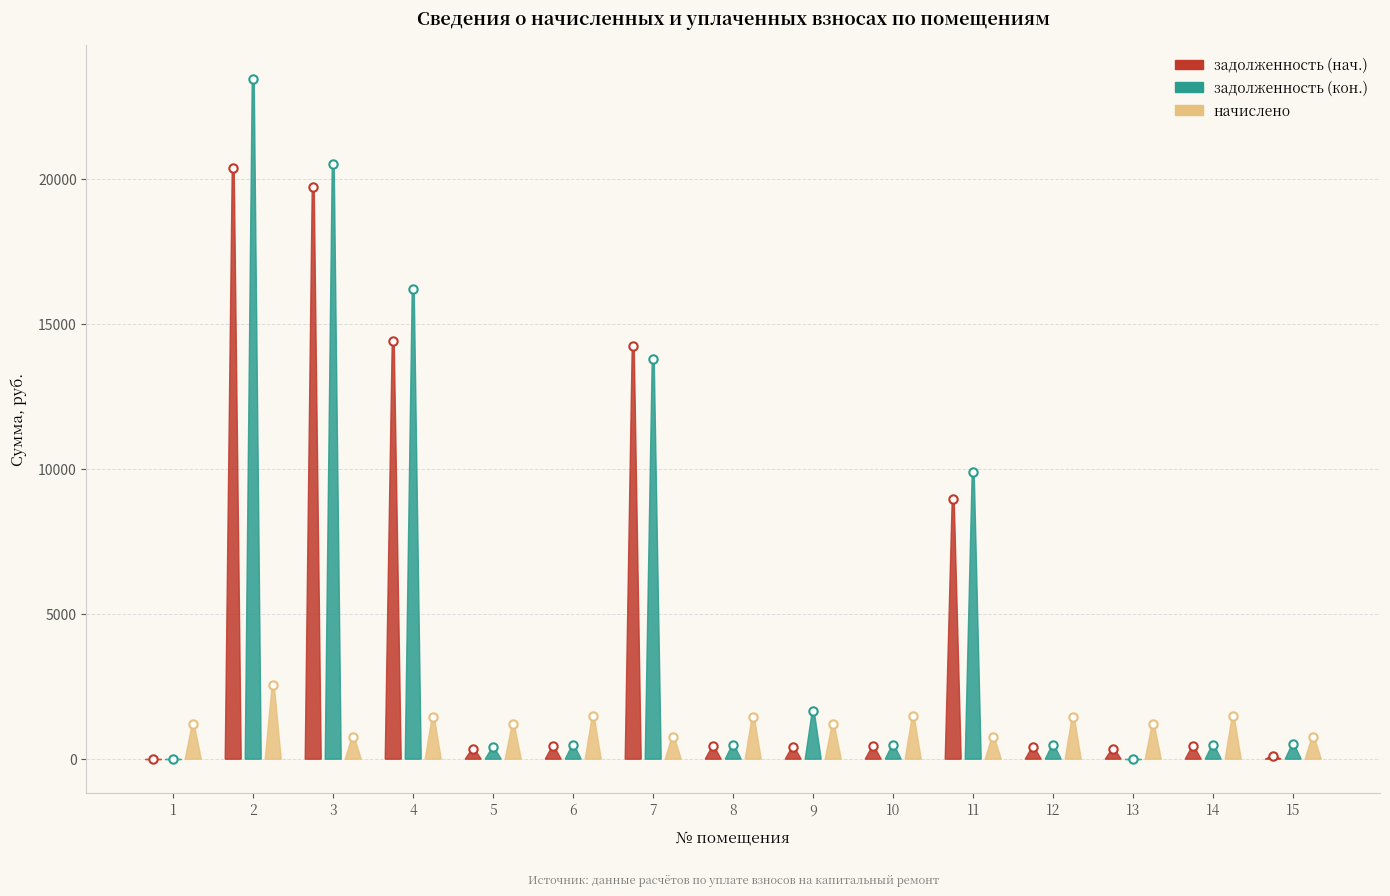

Count the number of data series in this chart.

3